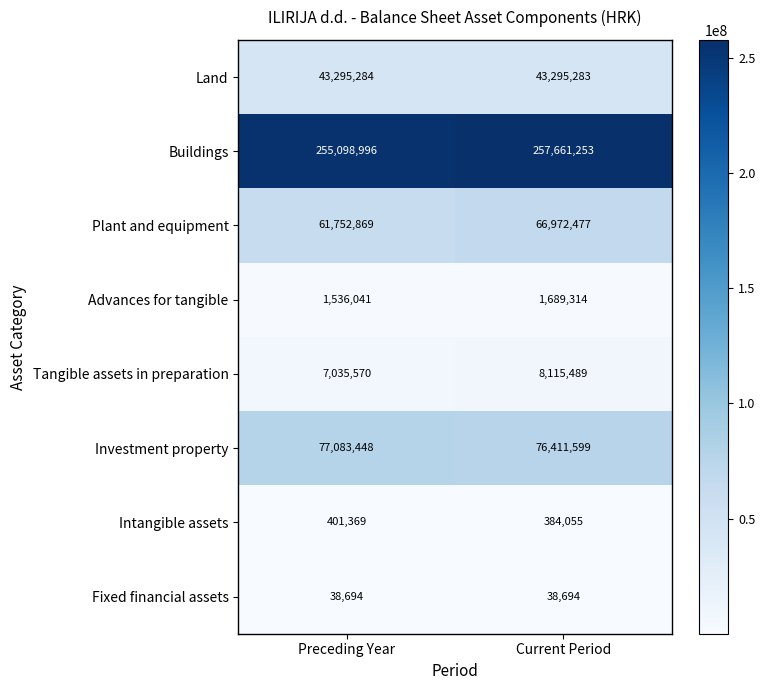

Between Preceding Year and Current Period, which series saw the biggest shift?

Plant and equipment